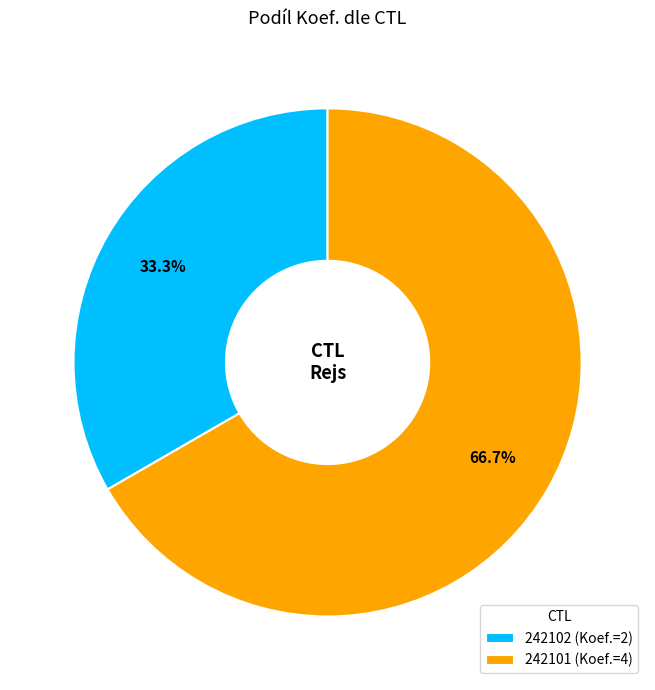

Is there any slice that represents more than half of the pie?

Yes